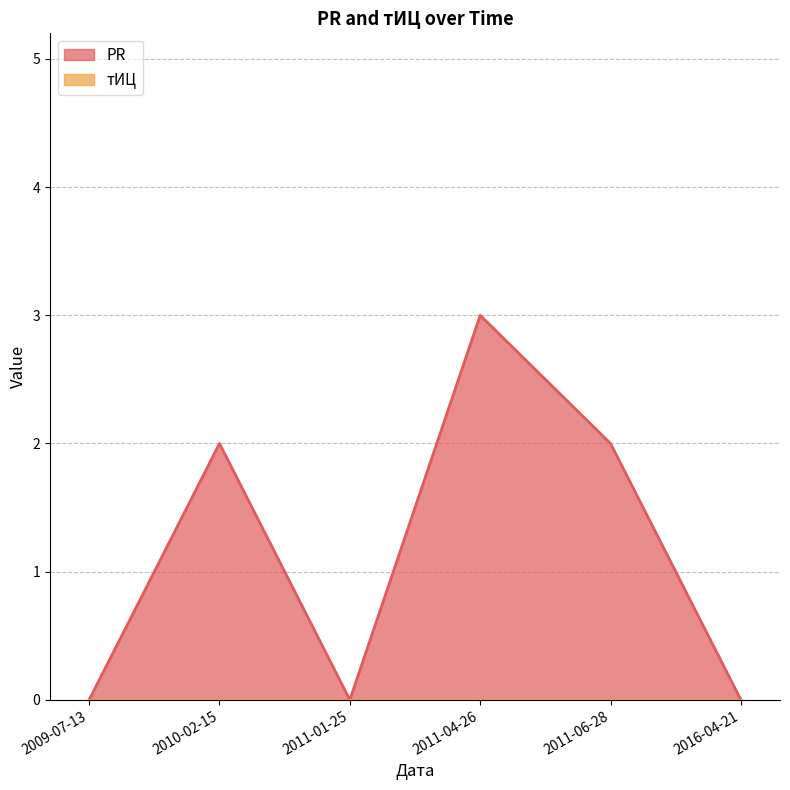

The value at 2011-04-26 is 3. True or false?

True